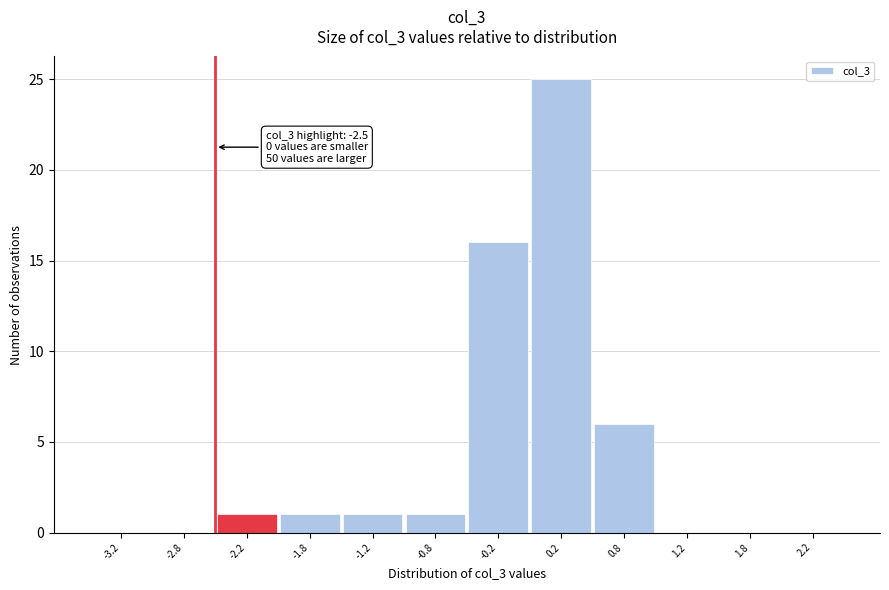

Over which range of the x-axis is the bar tallest?

0.0 to 0.5